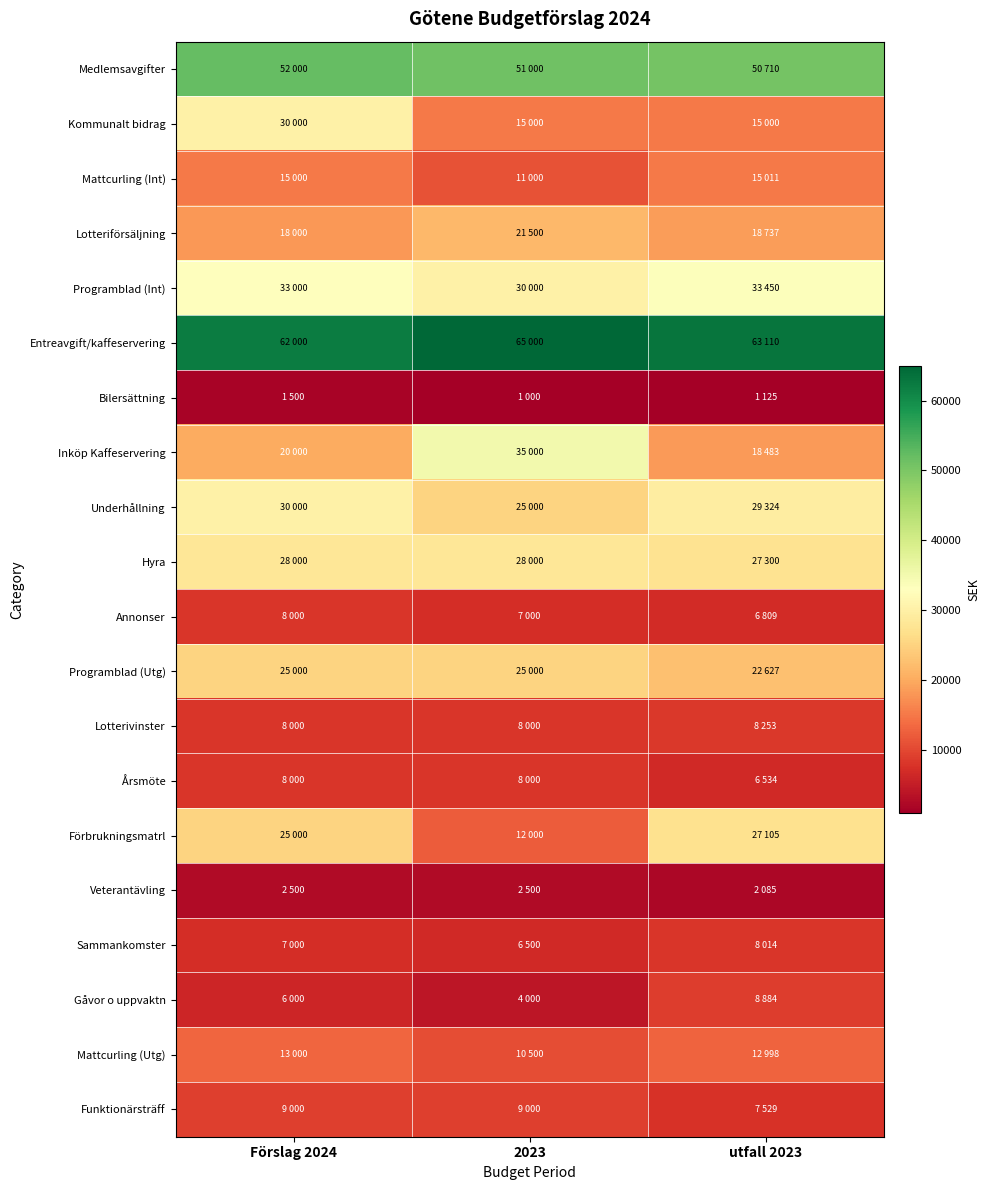

What is the minimum value shown in the chart?

1000